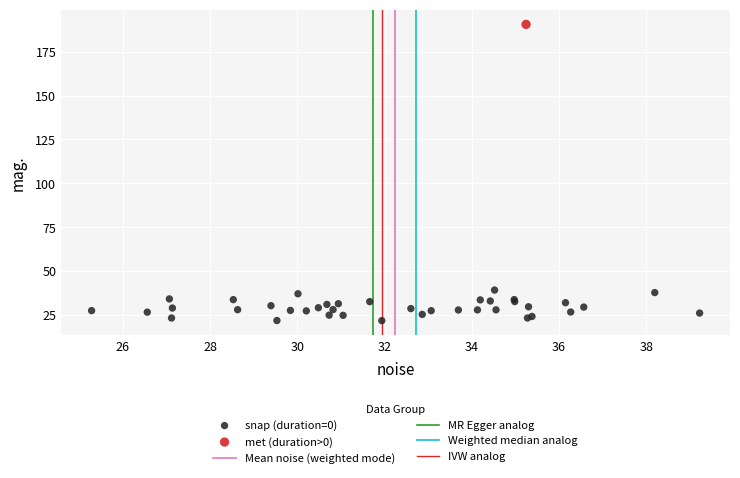

Which series contains the lowest Y value?

snap (duration=0)